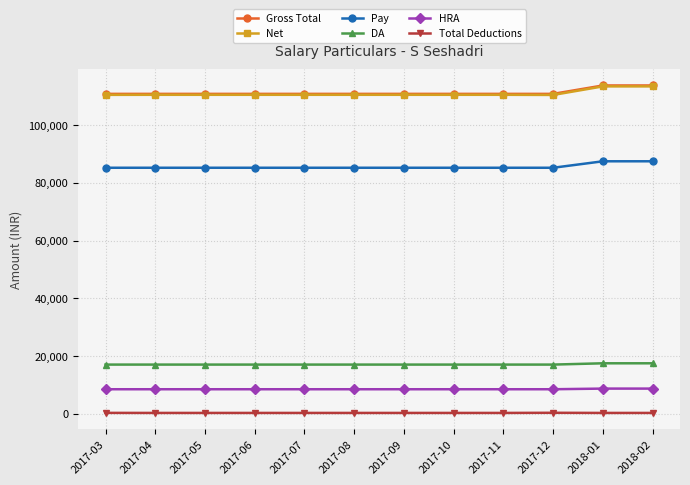

The value of Net at 2017-11 is 110509. True or false?

True